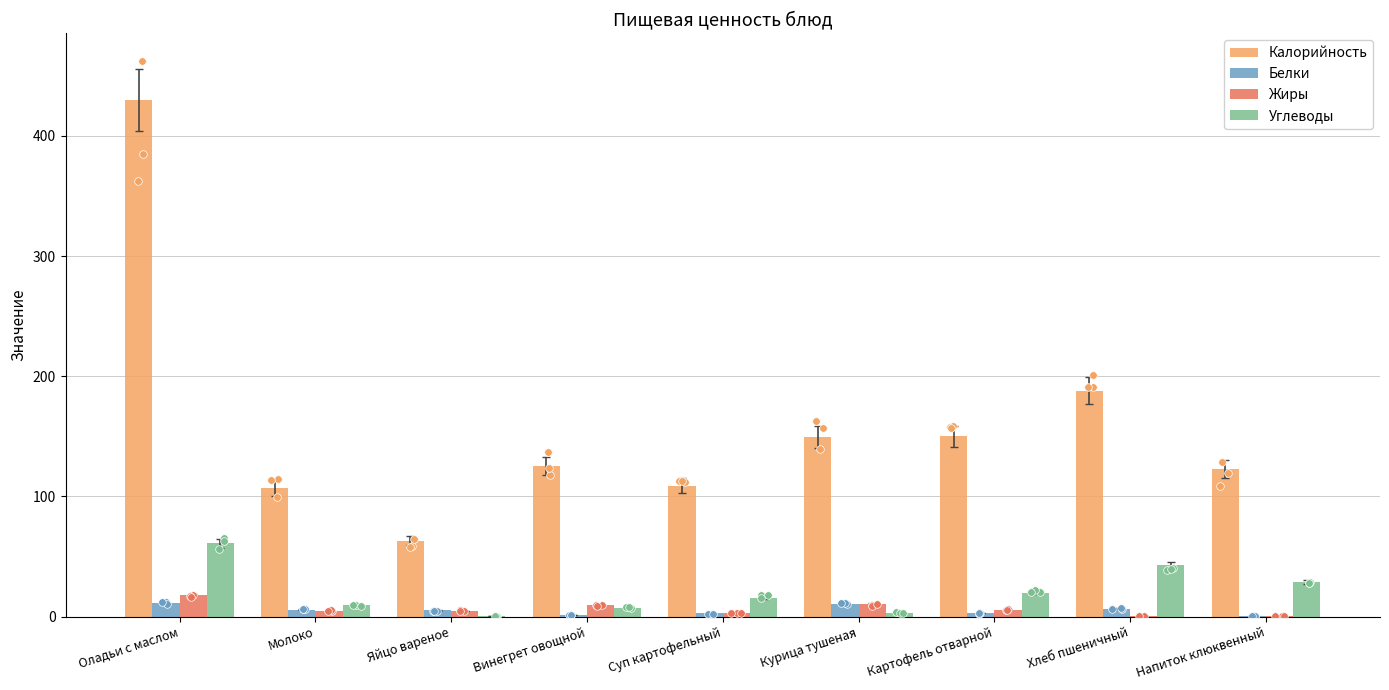

Is the value of Углеводы at Яйцо вареное greater than the value of Жиры at Винегрет овощной?

No